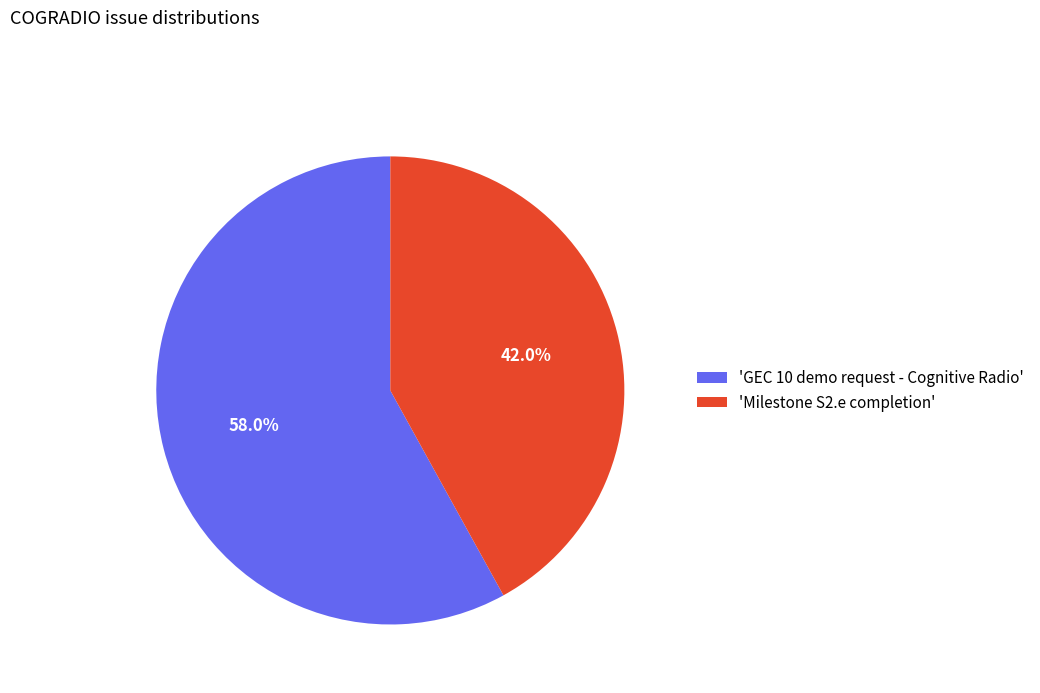

What is the ratio of the value at 'GEC 10 demo request - Cognitive Radio' to the value at 'Milestone S2.e completion'?

1.4